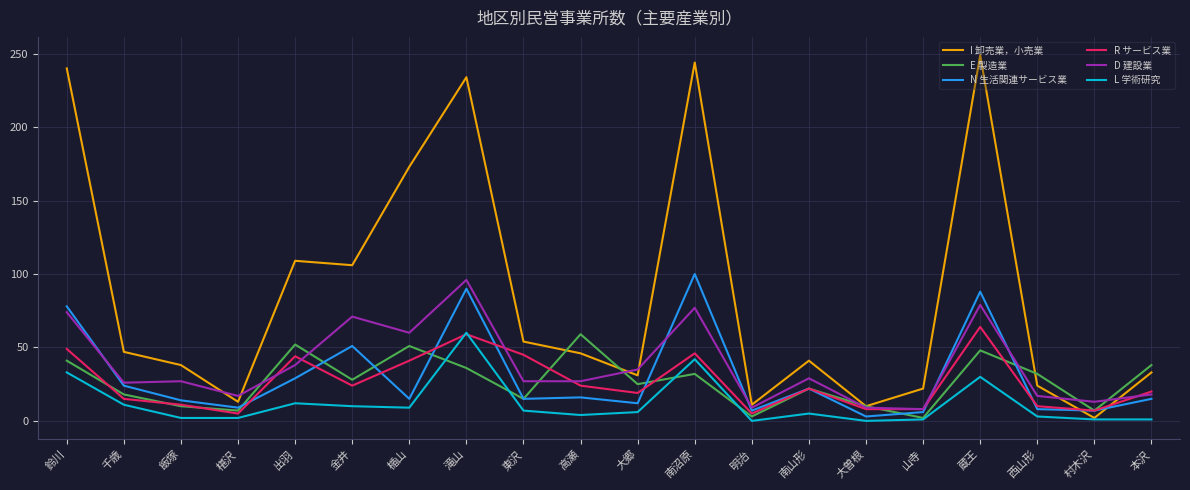

The value of R サービス業 at 金井 is 39. True or false?

False